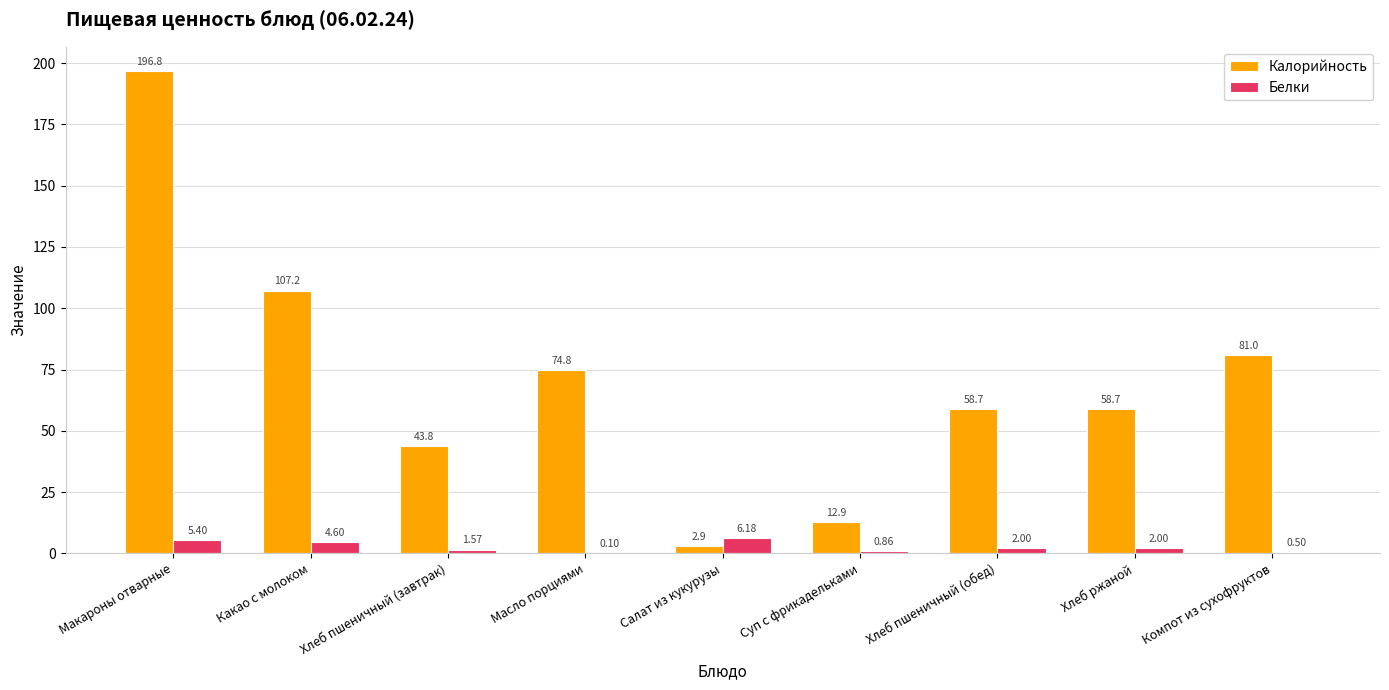

At which label is Калорийность closest to 99?

Какао с молоком